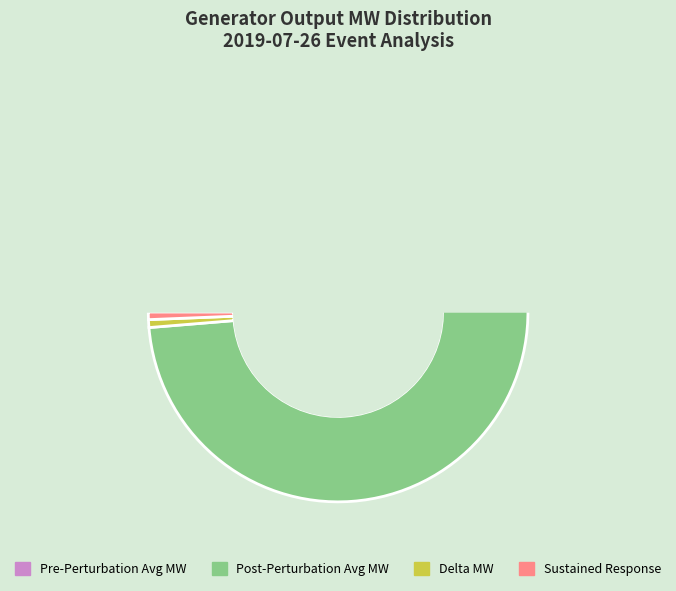

Count the number of slices in the pie.

4